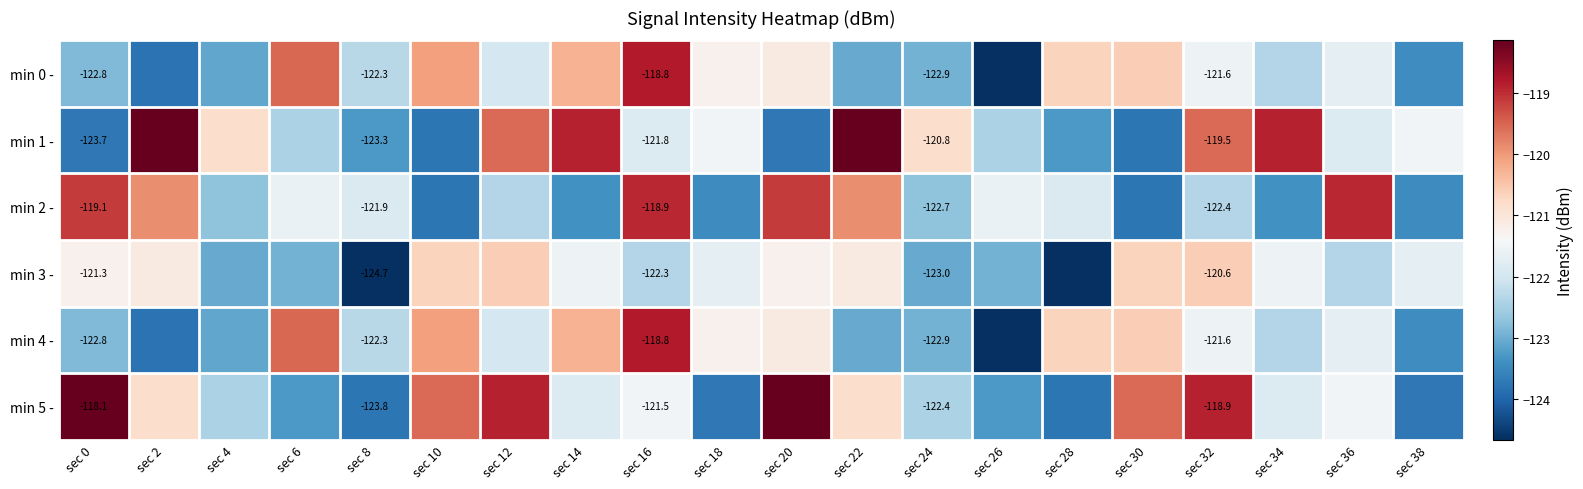

Which category has the lowest value in the min 5 - series?

sec 8